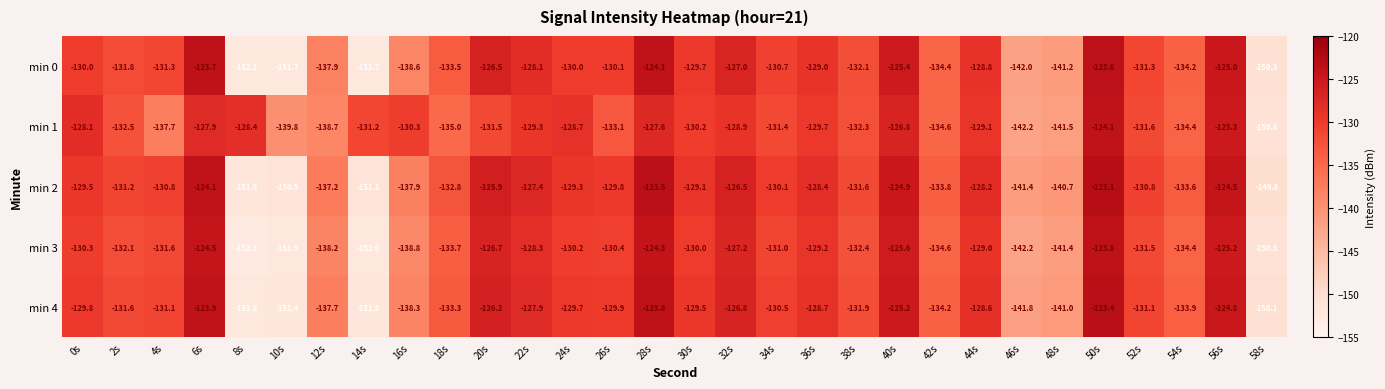

Between 18s and 20s, which series saw the biggest shift?

min 4